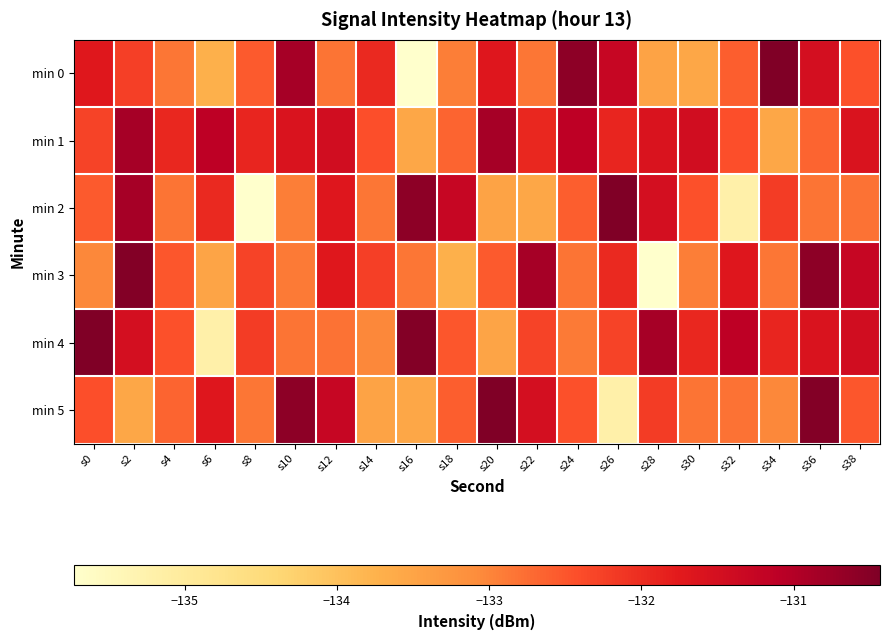

Which label corresponds to the largest value in the chart?

s34